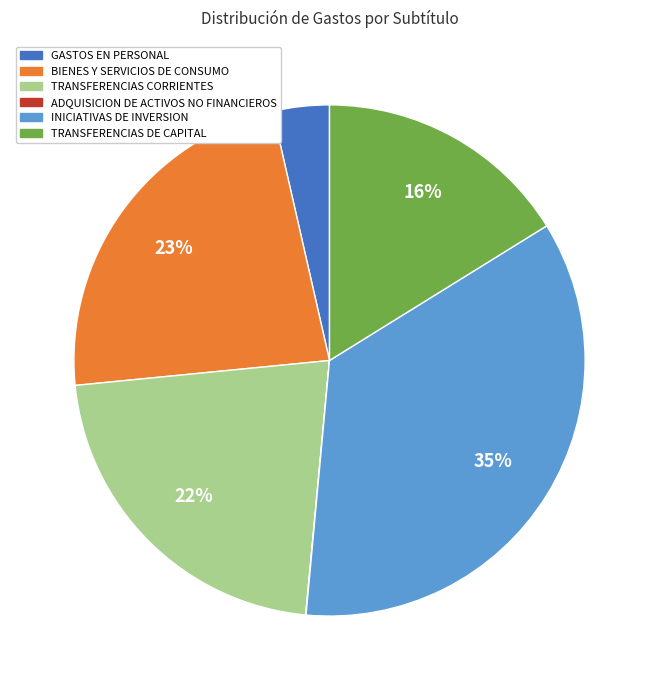

Do TRANSFERENCIAS DE CAPITAL and TRANSFERENCIAS CORRIENTES together represent more than half of the pie?

No